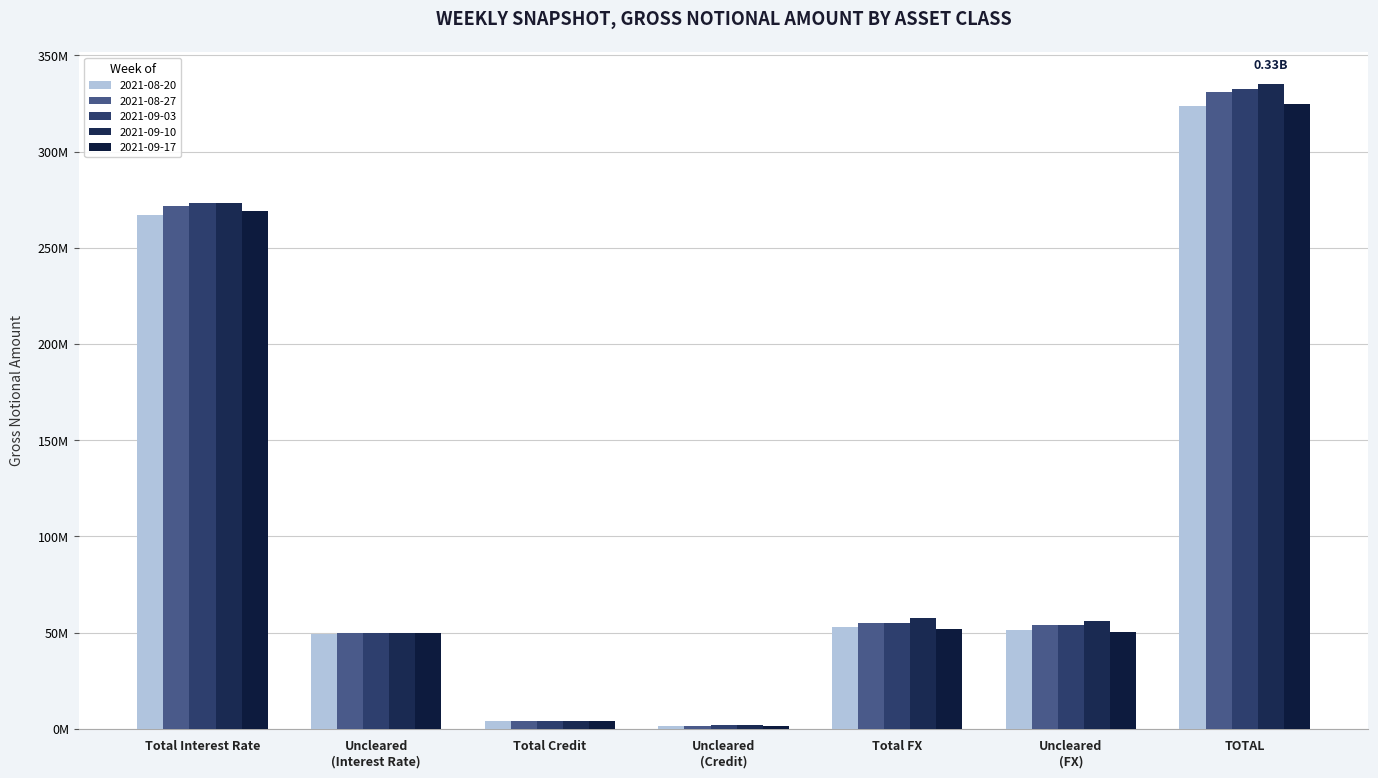

What position from the left is Uncleared
(Interest Rate)?

2